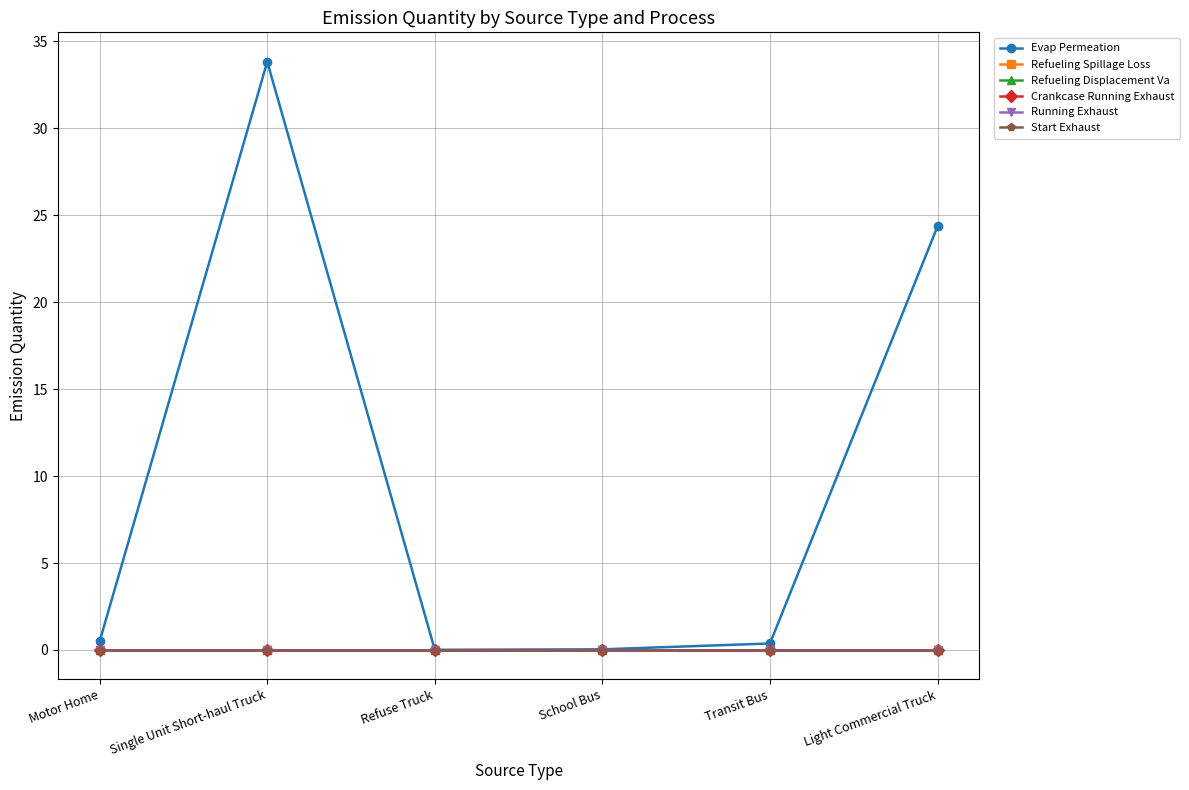

True or false: Start Exhaust has more than 0 interior local peaks.

False